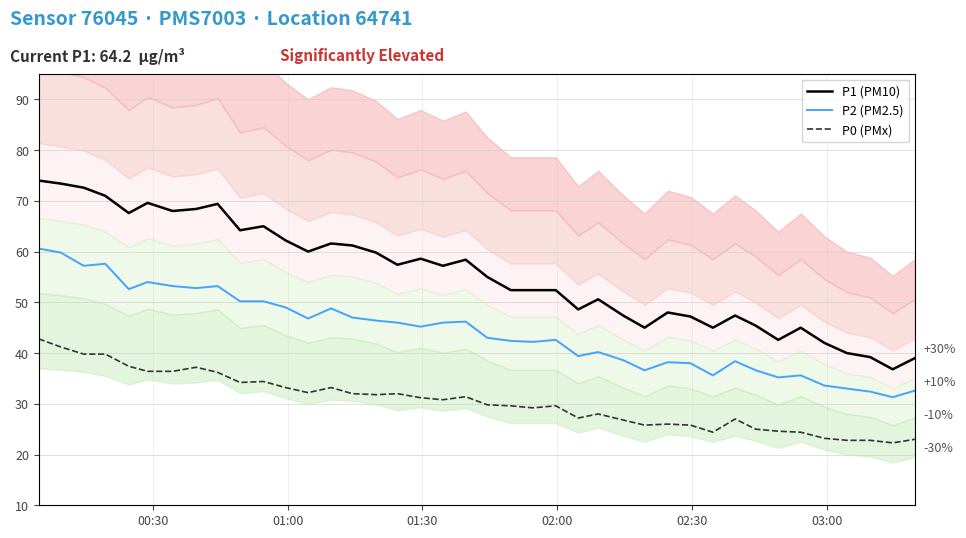

What is the difference between the second highest and second lowest values in the P2 (PM2.5) series?

27.4